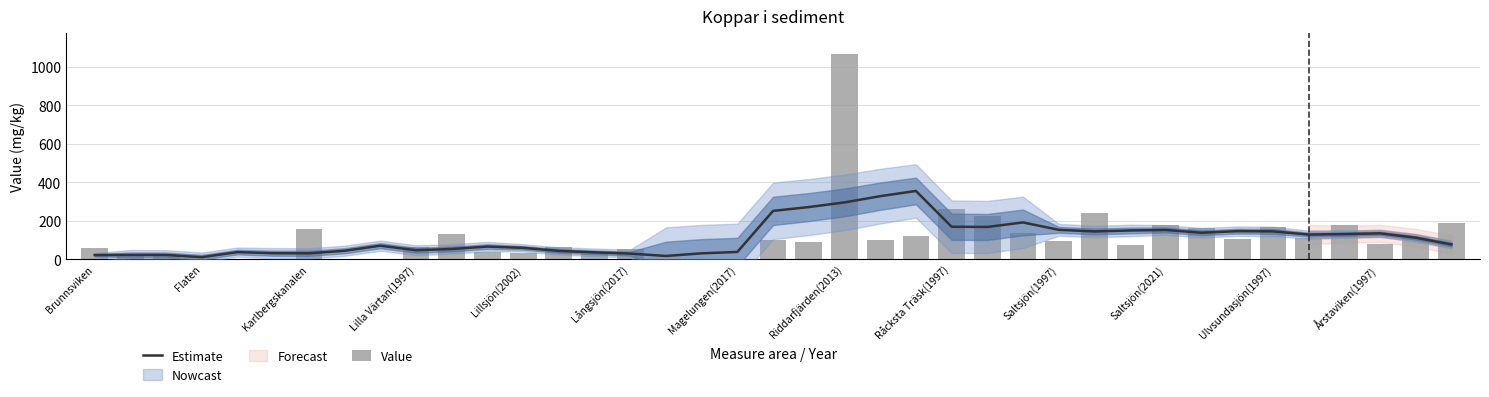

What is the value of the Estimate bar at the 29th from the left?

144.8